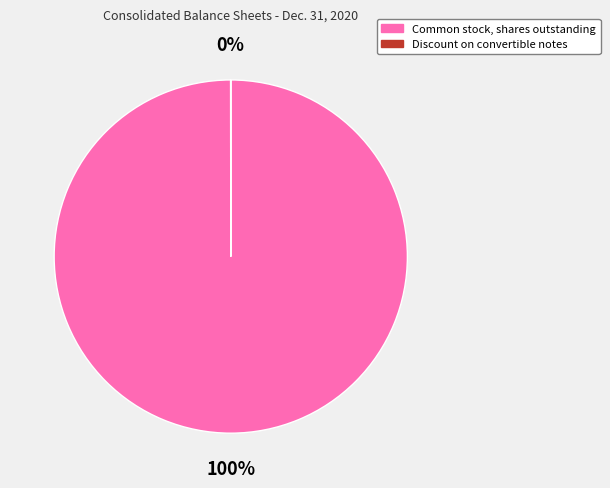

Is it true that Common stock, shares outstanding is 100% of the pie?

True